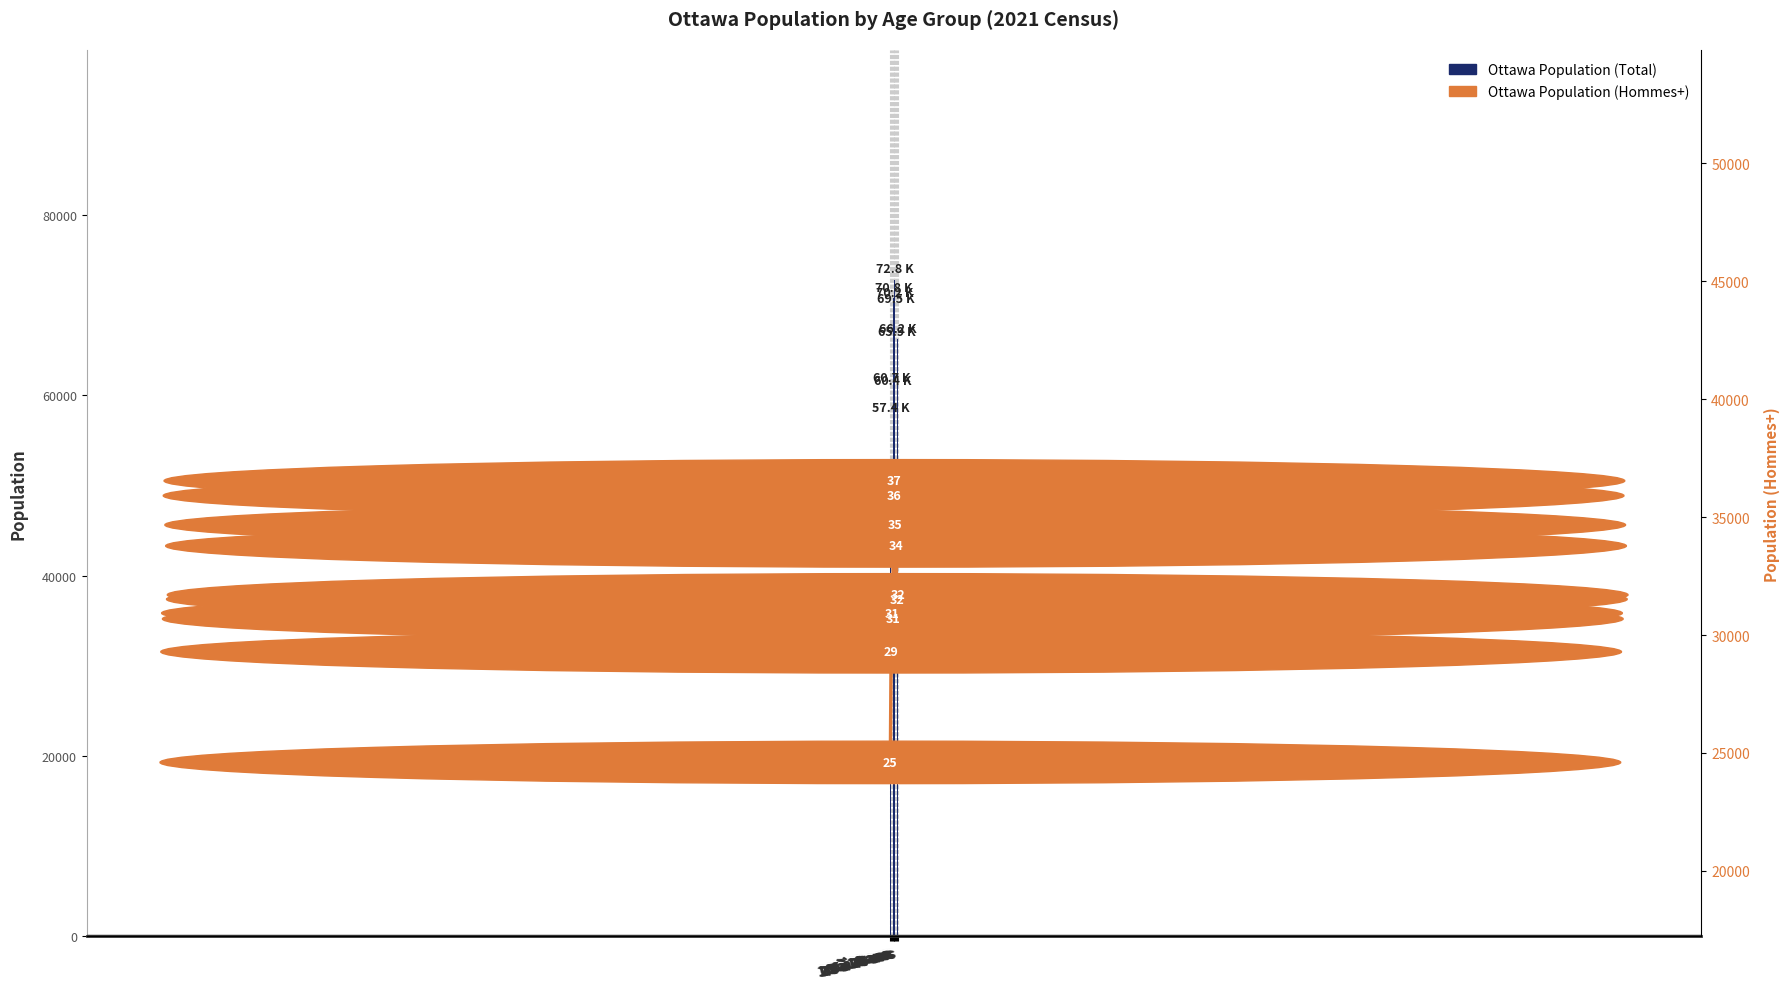

List the series in order of their overall mean, lowest first.

Ottawa (Hommes+), Ottawa (Total)